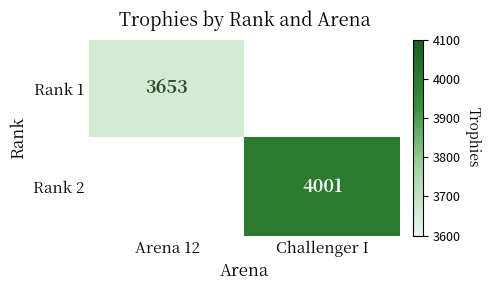

The value of Rank 1 at Arena 12 is 3653. True or false?

True